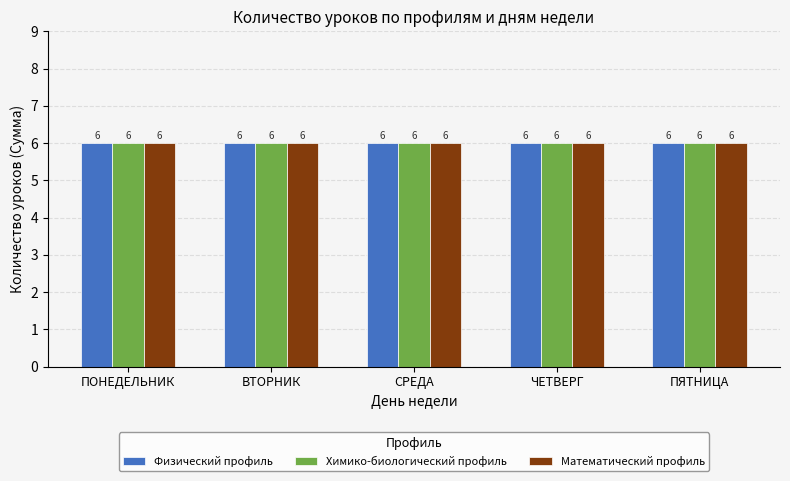

What are all the series names shown in the legend?

Физический профиль, Химико-биологический профиль, Математический профиль